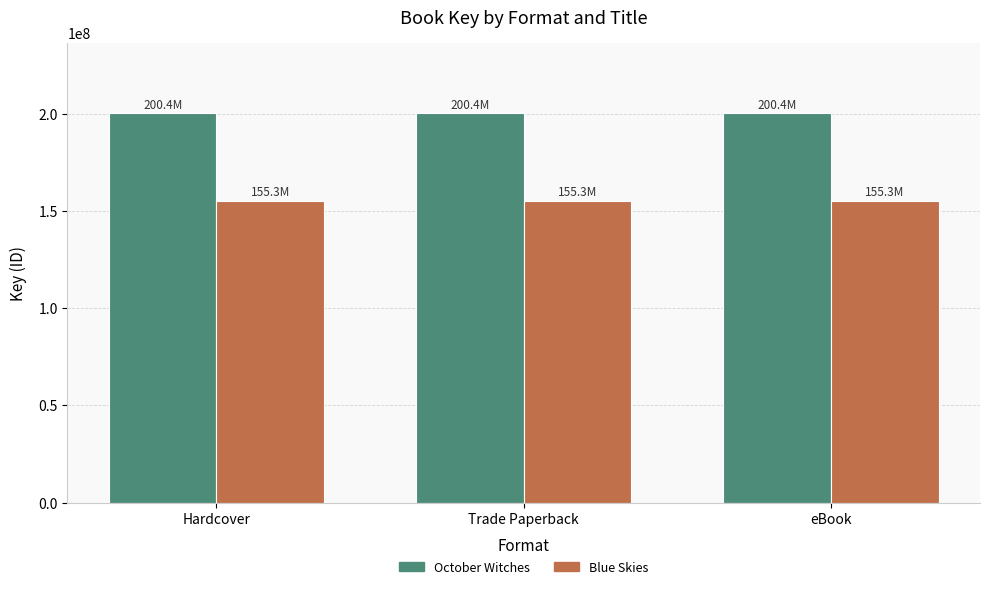

What is the label of the 1st bar from the left?

Hardcover